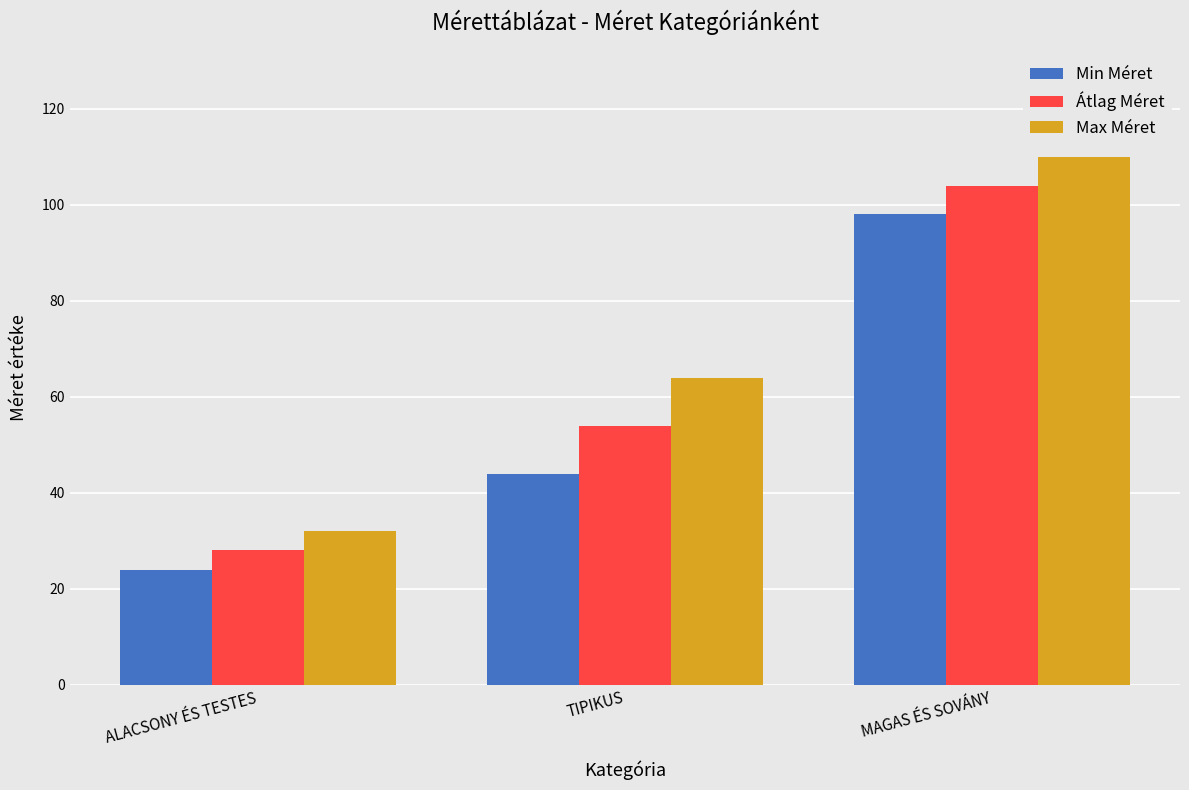

What is the sum of all Min Méret values?

166